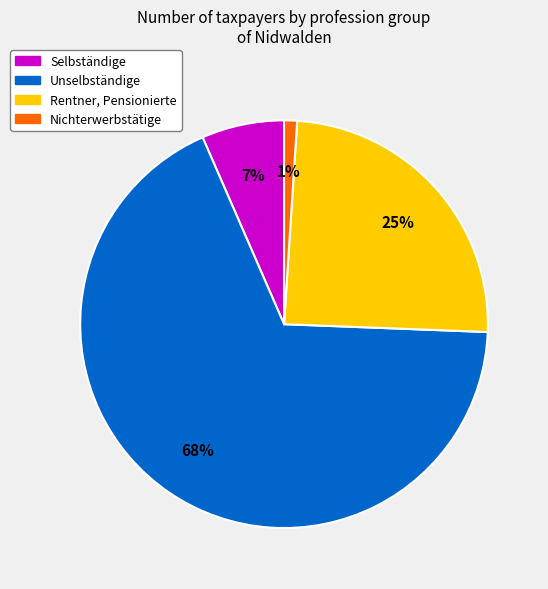

Does any single category account for the majority?

Yes